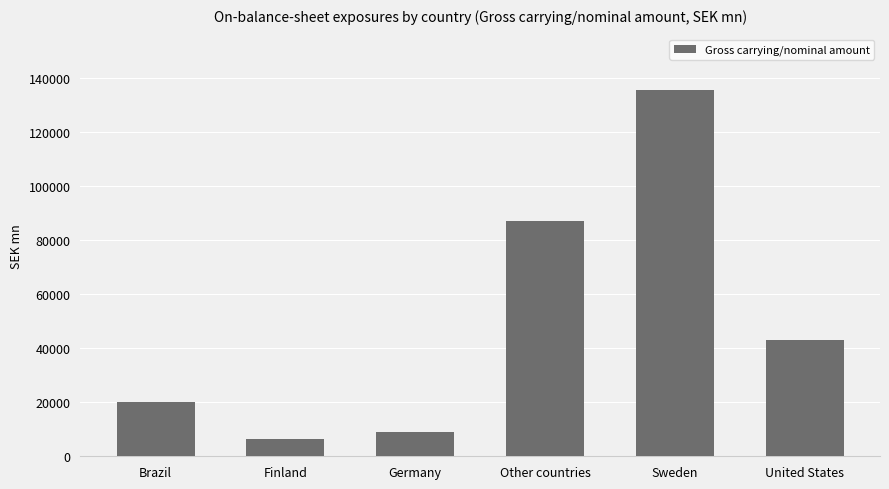

What is the label of the 2nd bar from the right?

Sweden